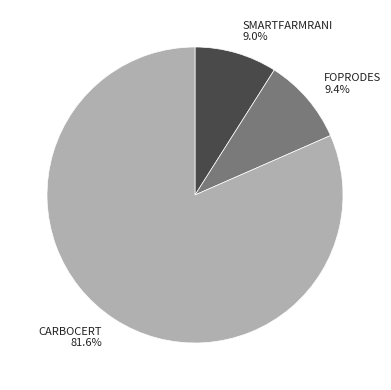

Which slice is the largest?

CARBOCERT